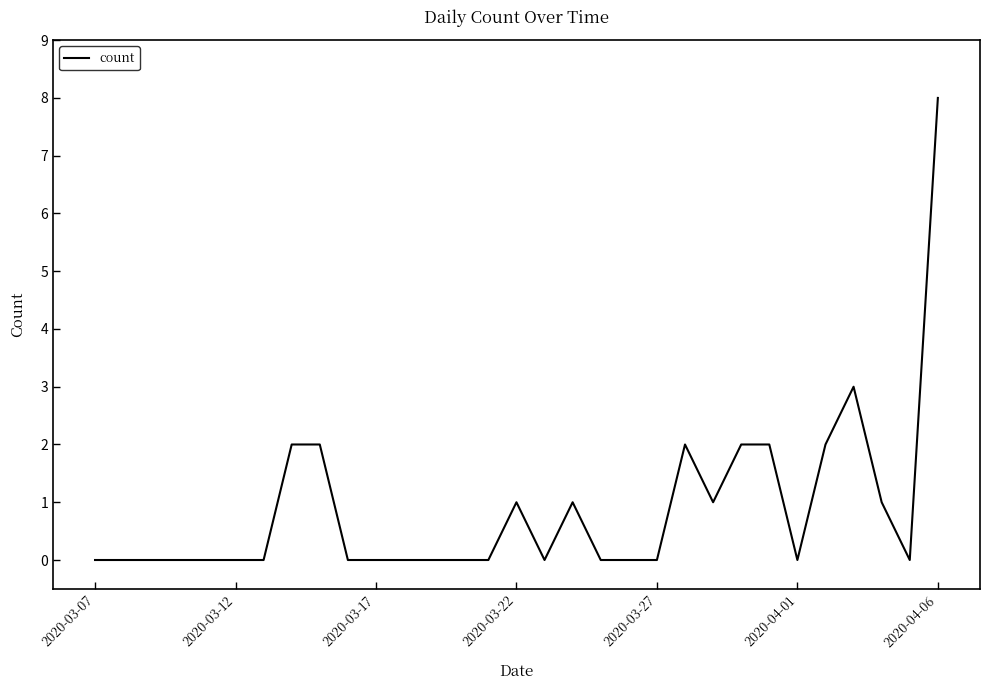

What is the difference between the maximum and minimum values?

8